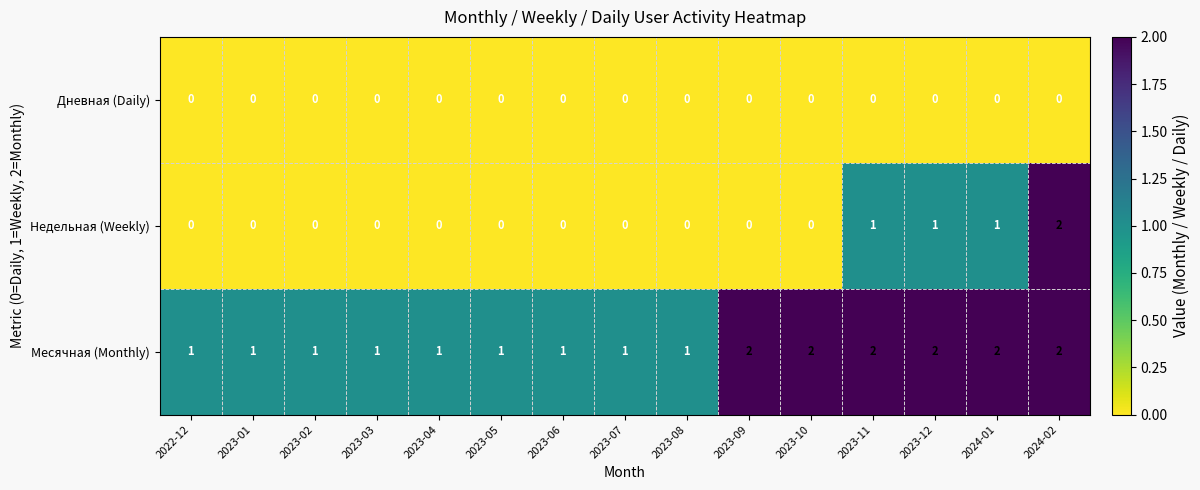

What is the greatest value displayed?

2